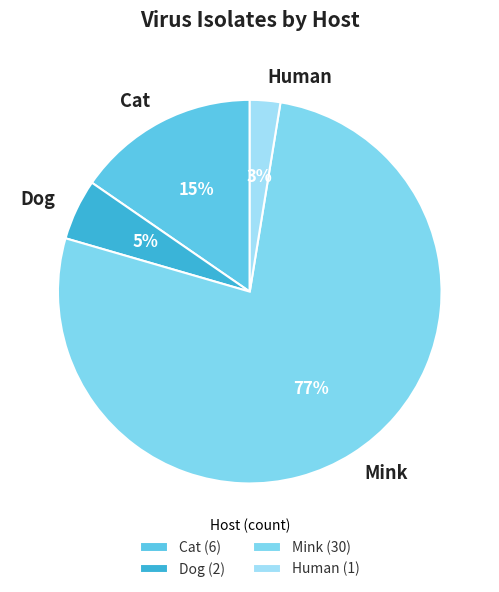

True or false: Dog accounts for 5% of the total.

True